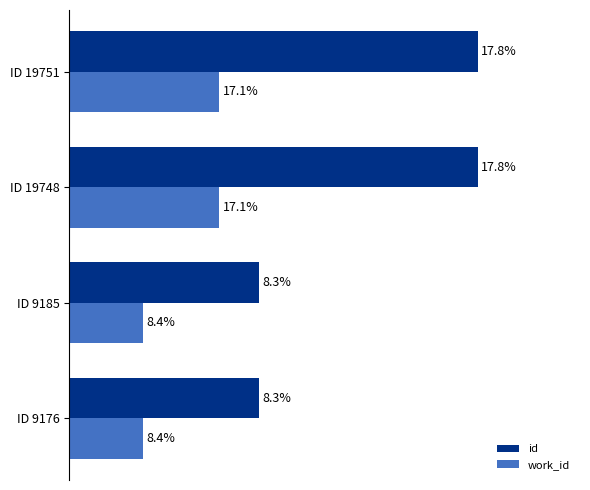

What are all the series names shown in the legend?

id, work_id